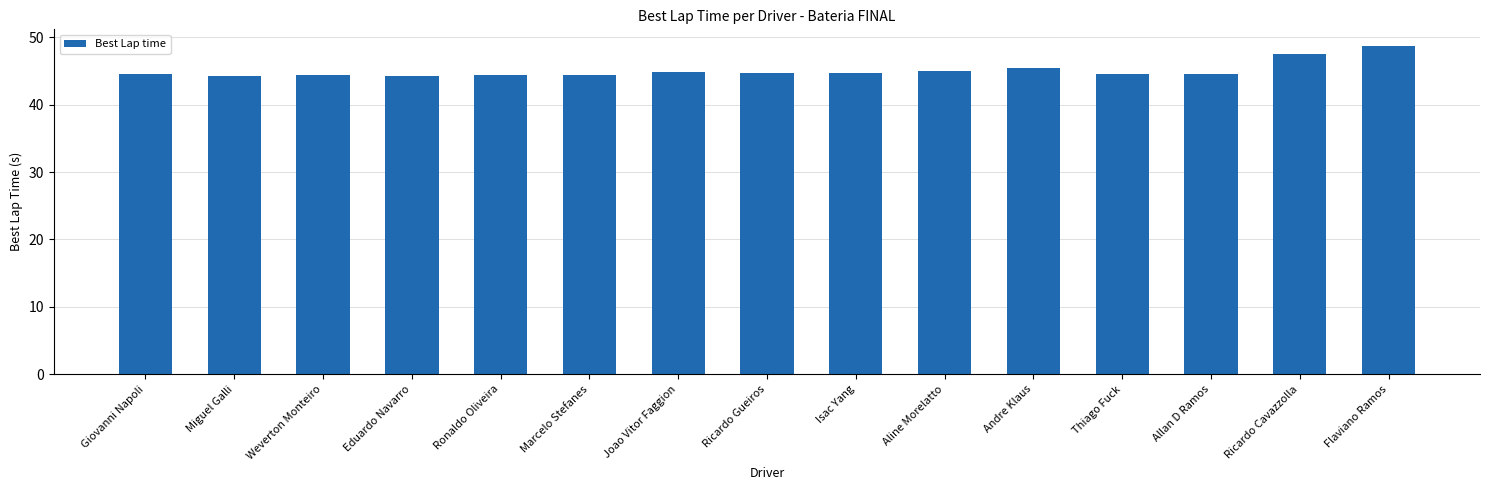

Does the chart contain any negative values?

No